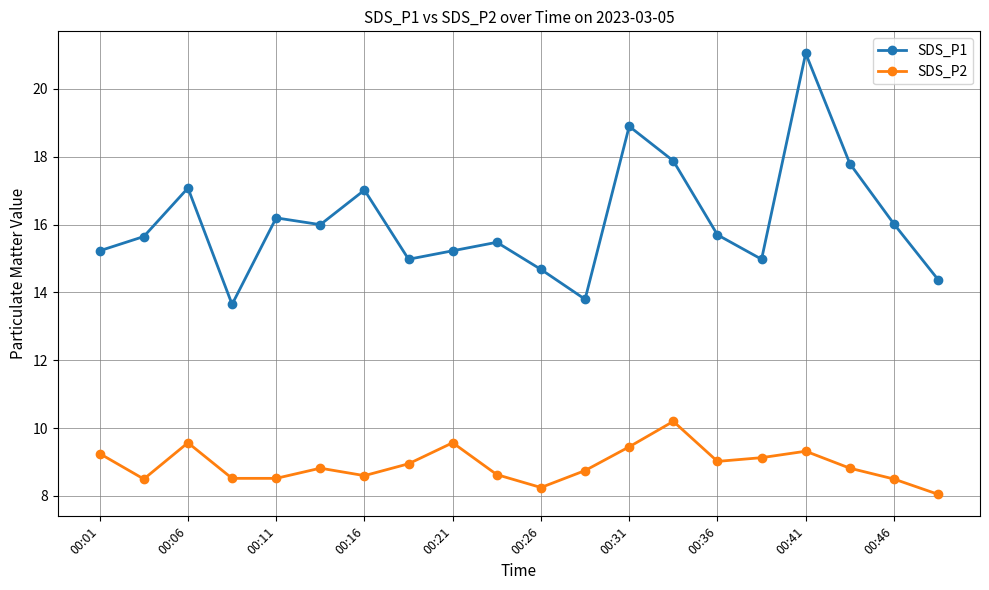

What is the difference between the second highest and second lowest values in the SDS_P2 series?

1.3